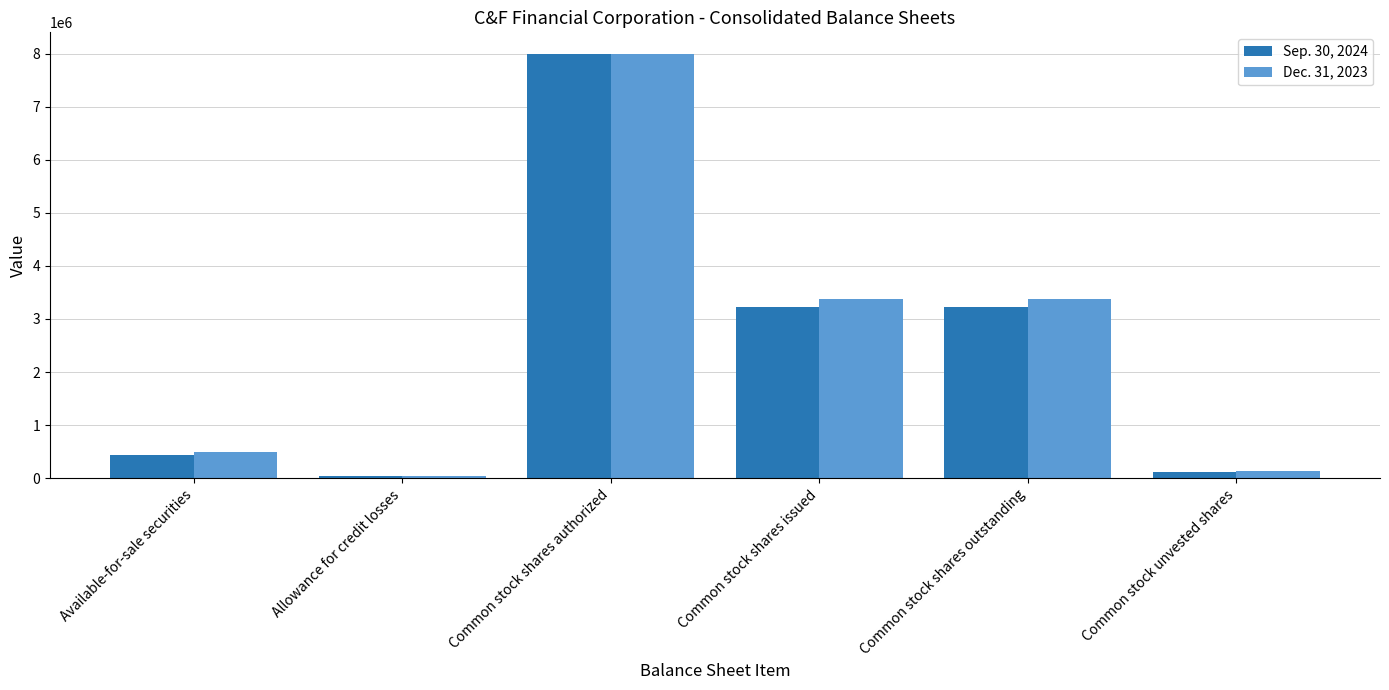

List the series in order of their overall mean, lowest first.

Sep. 30, 2024, Dec. 31, 2023